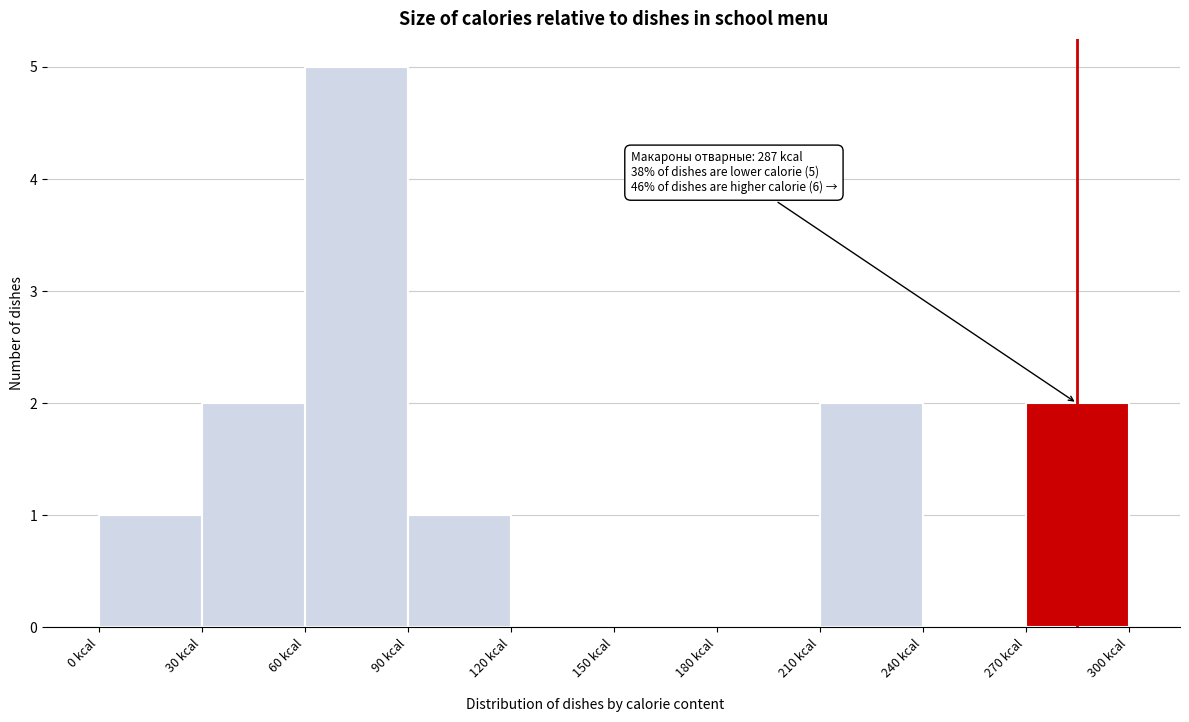

Over which range of the x-axis is the bar tallest?

60 to 90